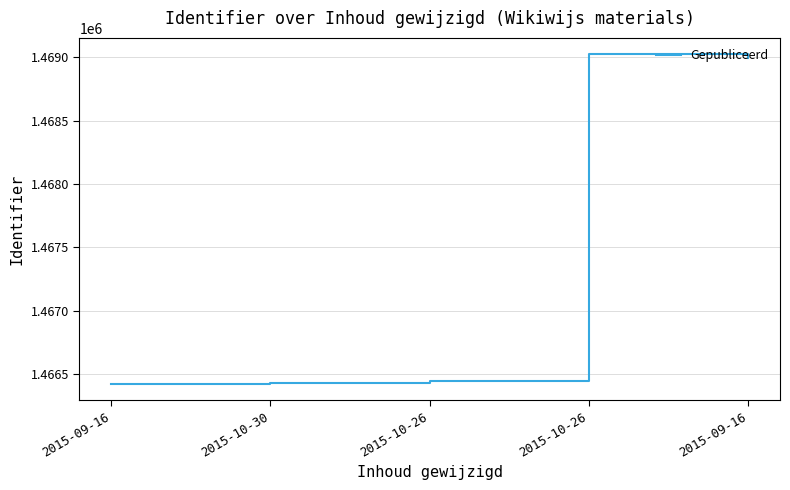

How many categories are shown in the chart?

5